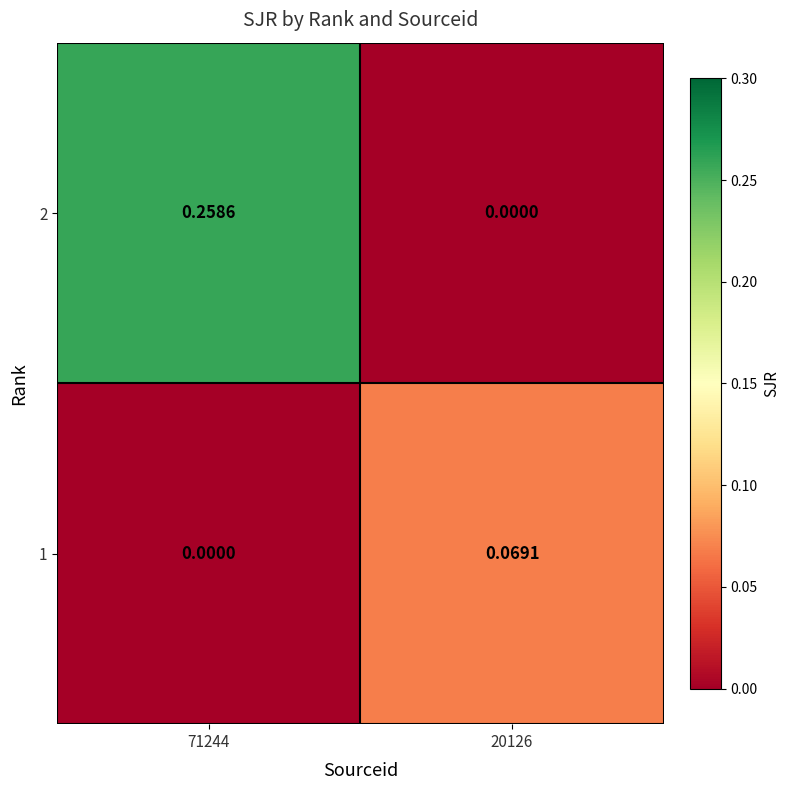

Is the value of 2 at 71244 greater than the value of 1 at 71244?

Yes